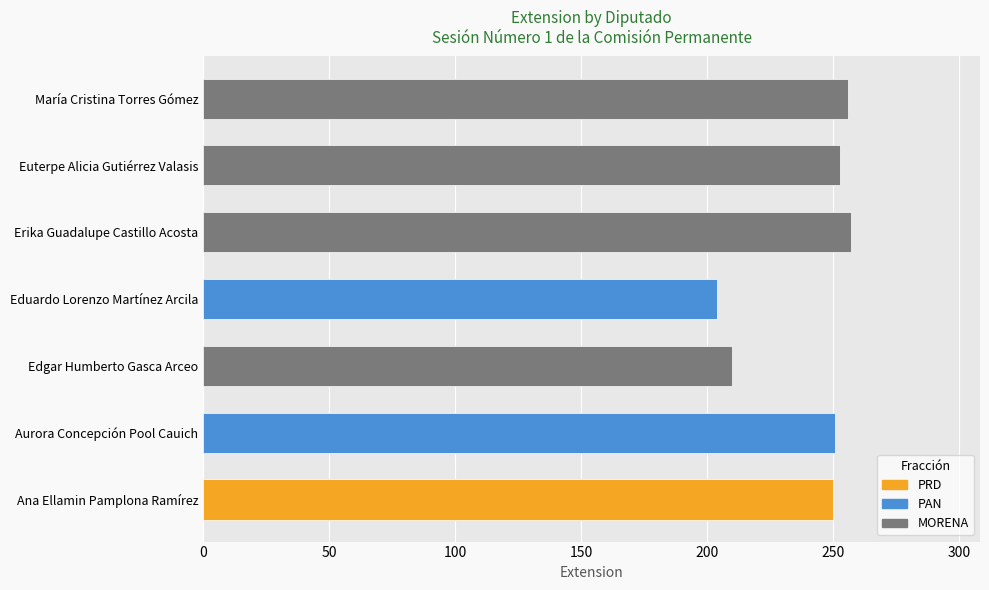

What is the label of the 6th bar from the left?

Euterpe Alicia Gutiérrez Valasis